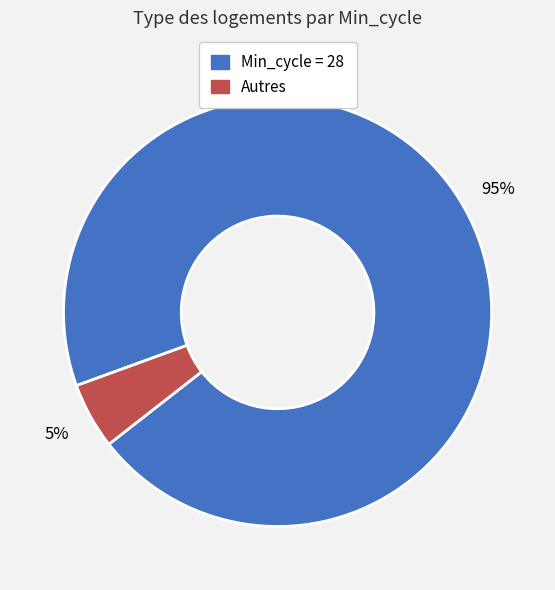

To the nearest percent, what is the difference between the largest and smallest slice percentages?

90%